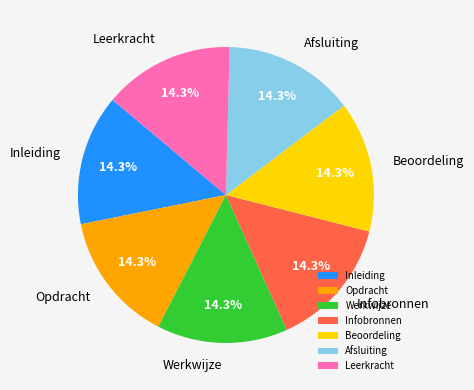

To the nearest percent, what percentage of the pie is Infobronnen?

14%